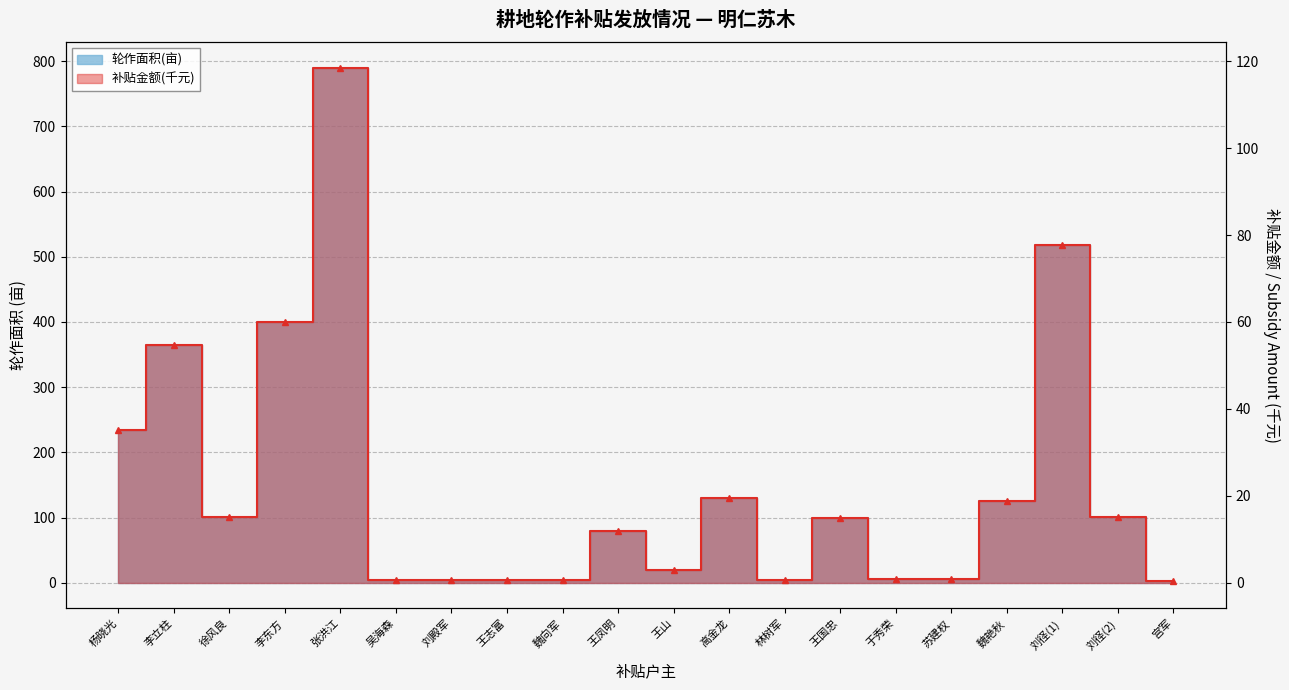

How many lines are shown in the chart?

2